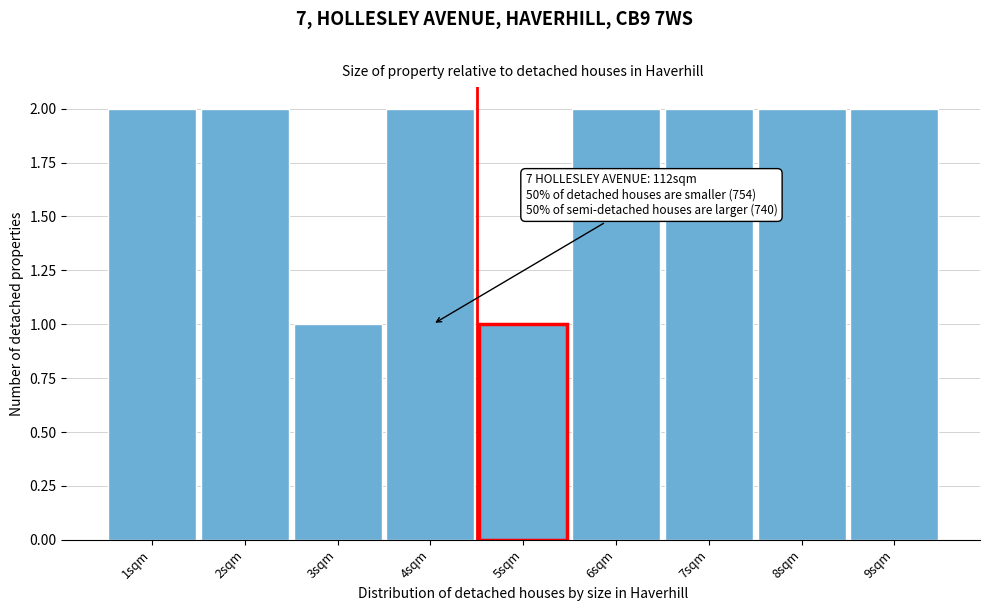

Reading left to right, transcribe all the data shown in this chart.

2	2	1	2	1	2	2	2	2